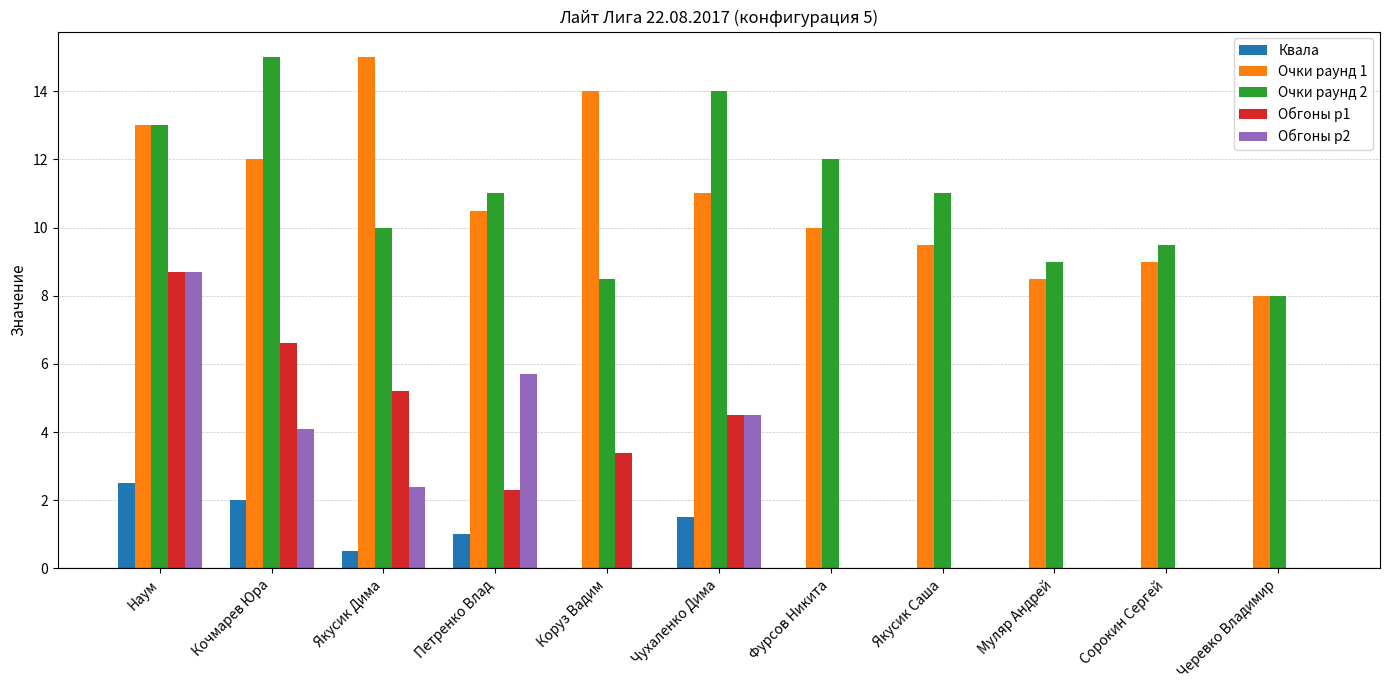

What value does the Очки раунд 1 series have at Петренко Влад?

10.5